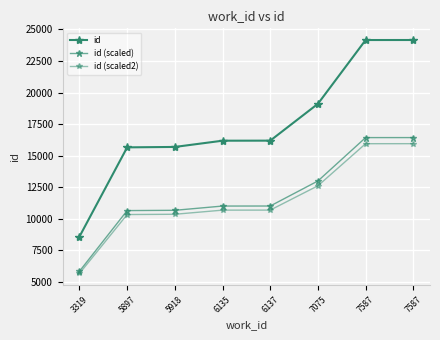

Count the number of data series in this chart.

3